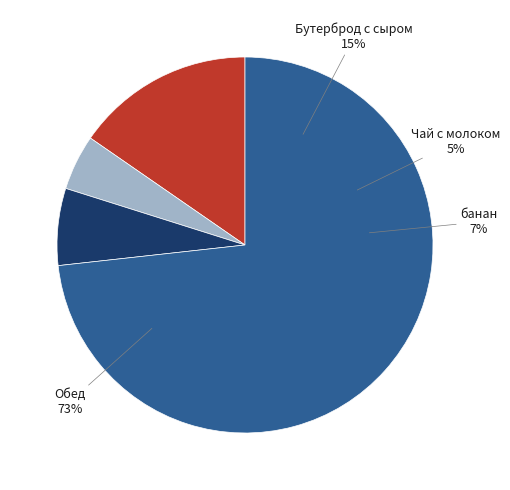

To the nearest percent, what is the difference between the largest and smallest slice percentages?

68%